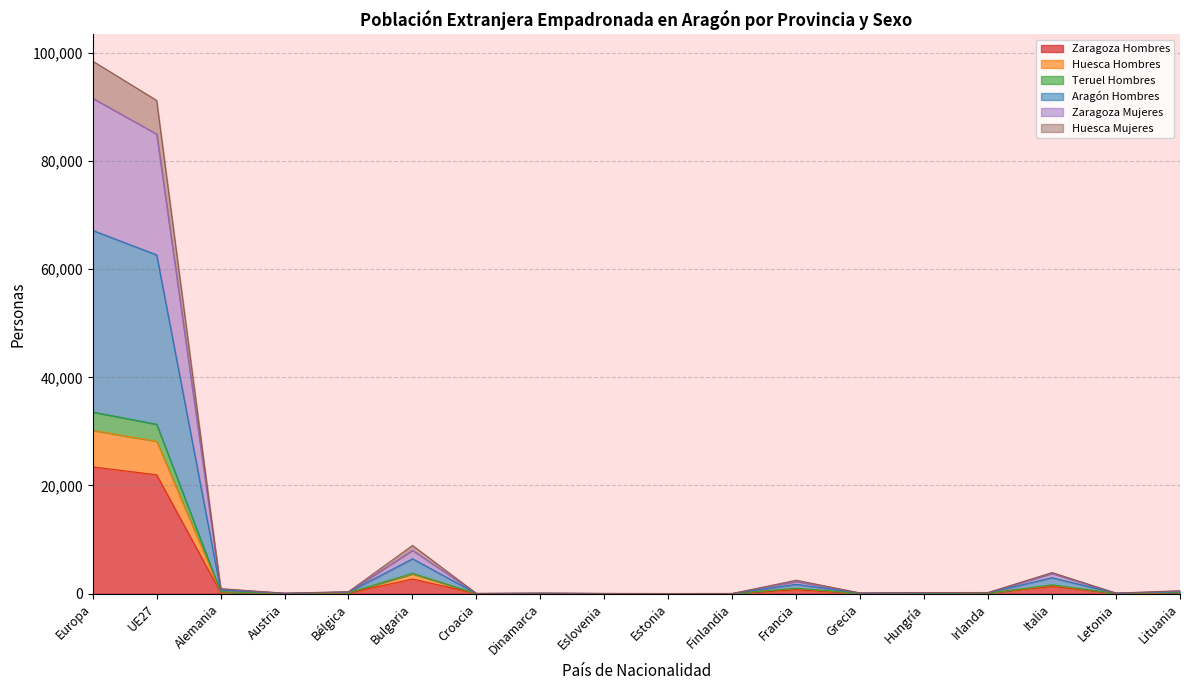

Which category has the highest value across all series?

Europa